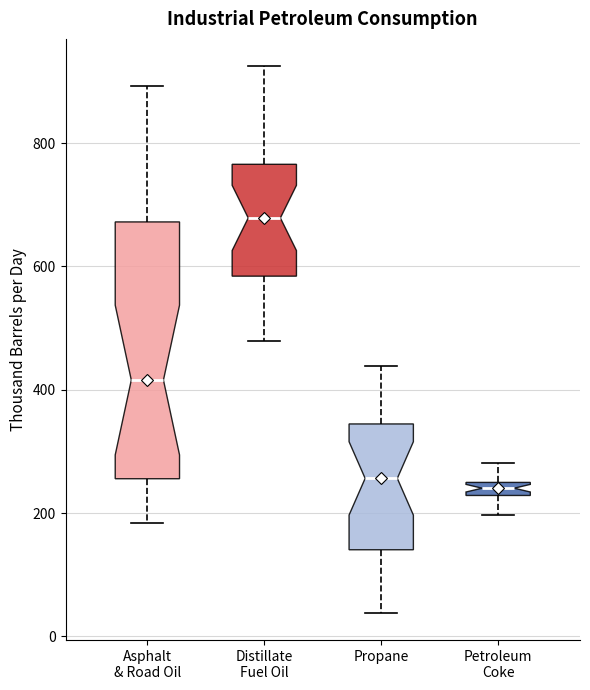

Where does the median line of the box for Distillate Fuel Oil sit on the y-axis? The values are not printed on the chart, so give them approximately, as read against the axis.

680